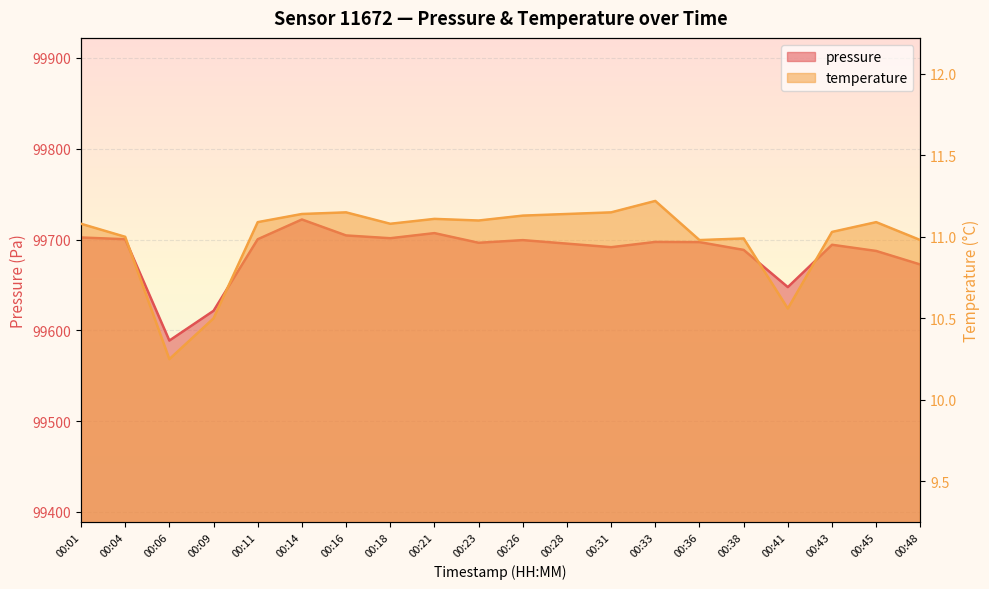

Reading left to right, list all the values displayed in this chart.

pressure: 99702.2	99700.3	99588.7	99621.5	99700.3	99722.0	99704.5	99701.4	99707.0	99696.4	99699.3	99695.4	99691.5	99697.3	99697.1	99688.5	99647.6	99694.2	99687.4	99672.4
temperature: 11.1	11.0	10.2	10.5	11.1	11.1	11.2	11.1	11.1	11.1	11.1	11.1	11.2	11.2	11.0	11.0	10.6	11.0	11.1	11.0